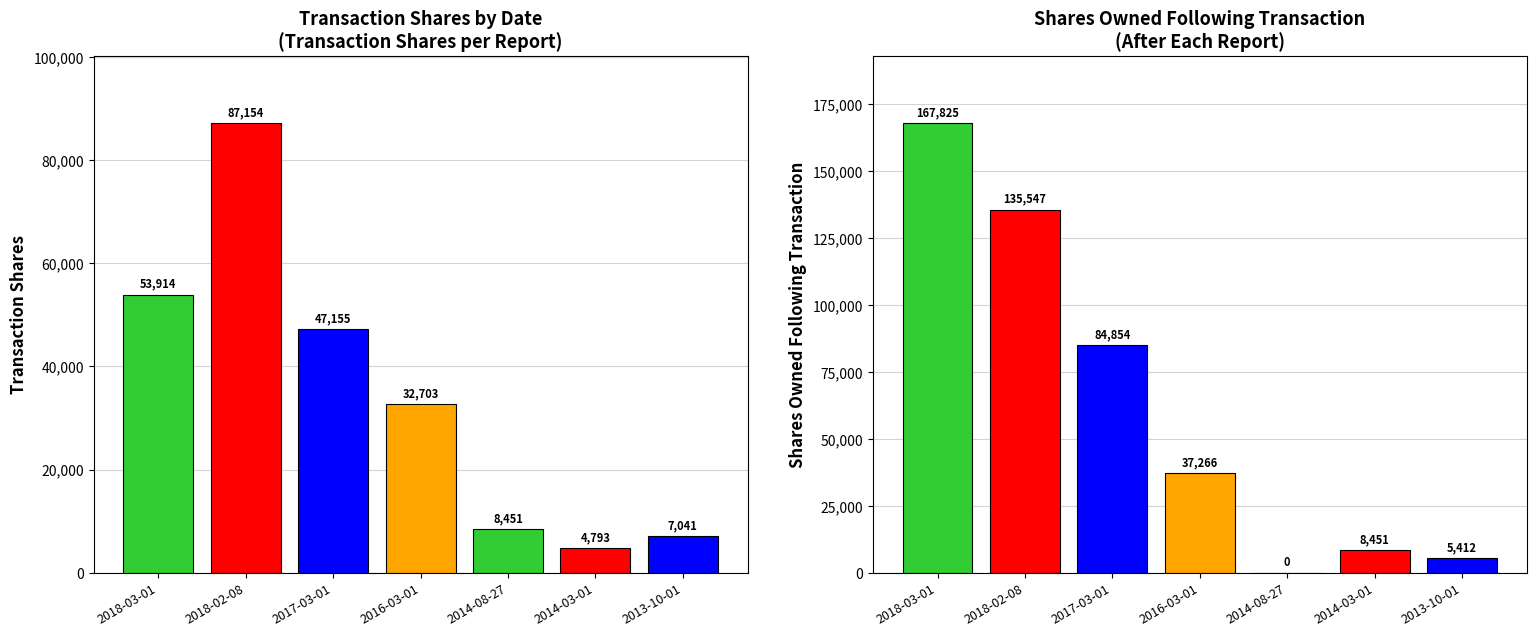

Is it true that transactionShares equals 6335 at 2014-03-01?

False